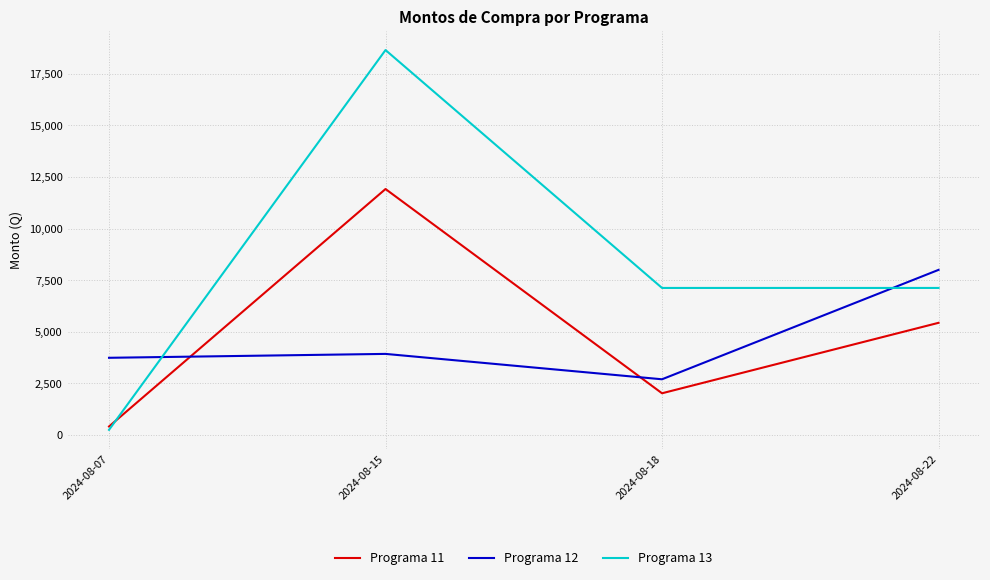

What is the maximum value for Programa 12?

8000.0